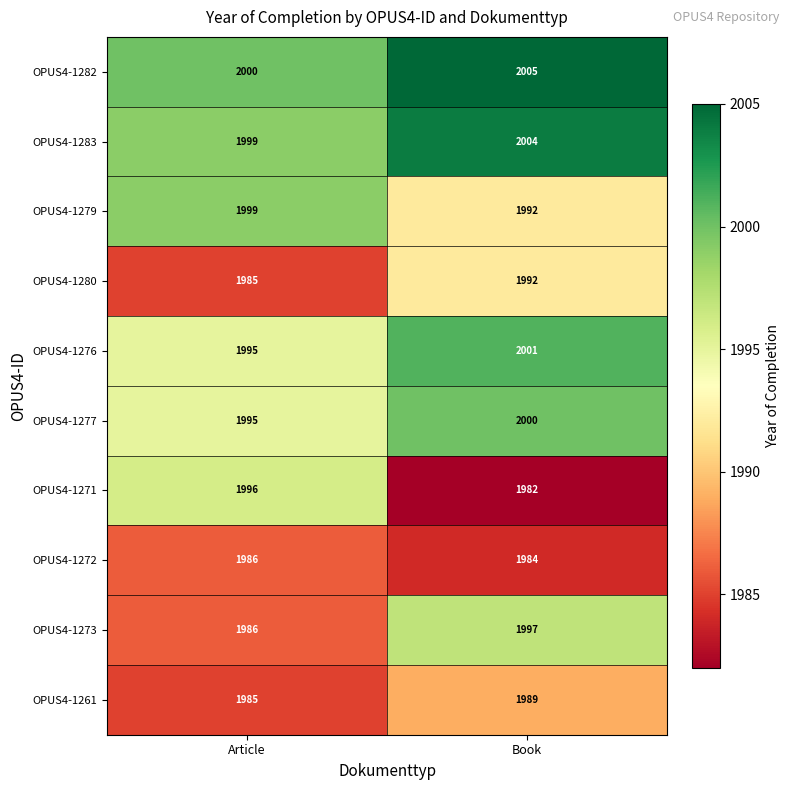

How many data points in OPUS4-1283 are less than 2004?

1